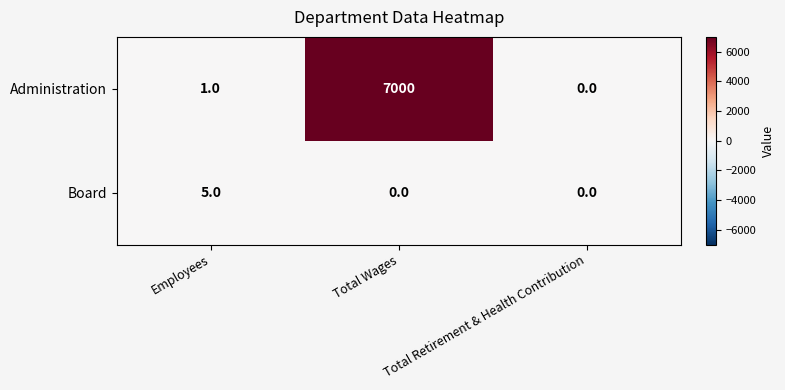

Rank the series by their average value, from highest to lowest.

Administration, Board